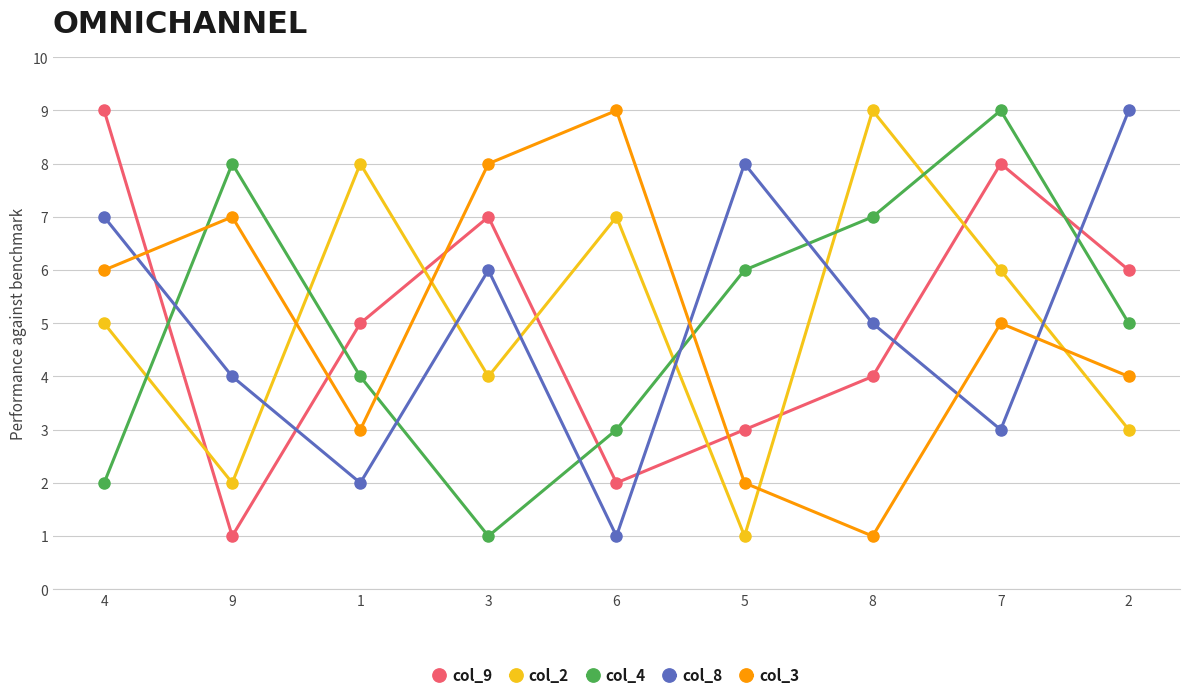

What is the value of the col_4 point at the 1st from the left?

2